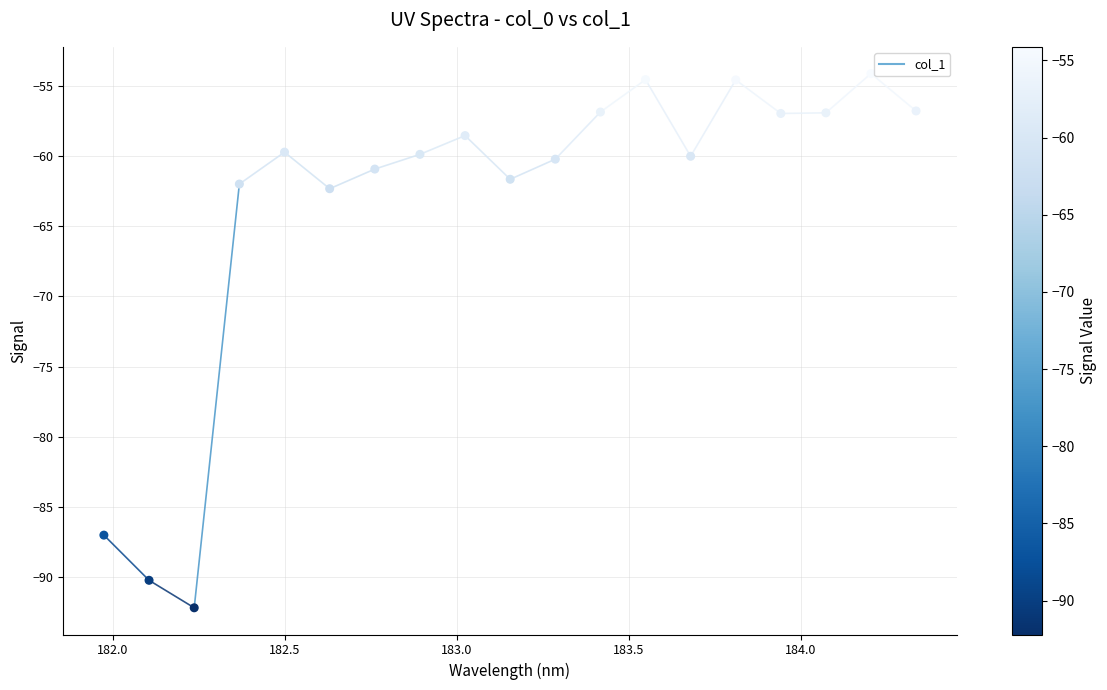

What is the range of X values (max minus min)?

2.4